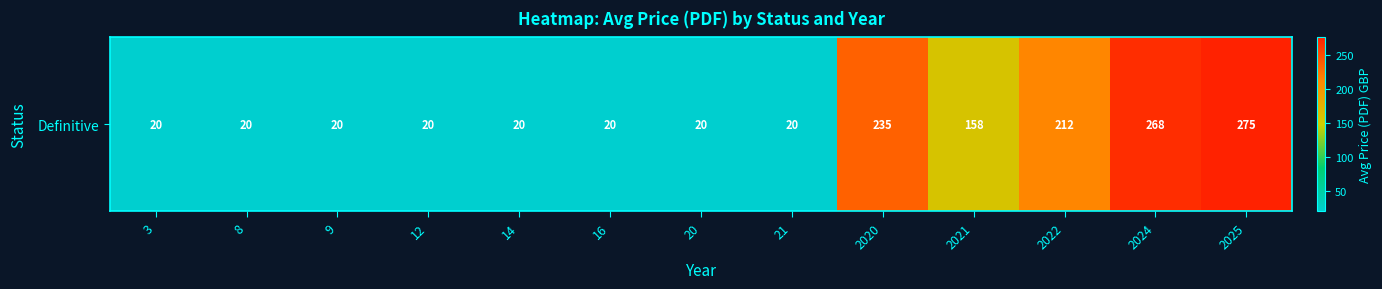

True or false: the data shows 75.1 at 2024.

False